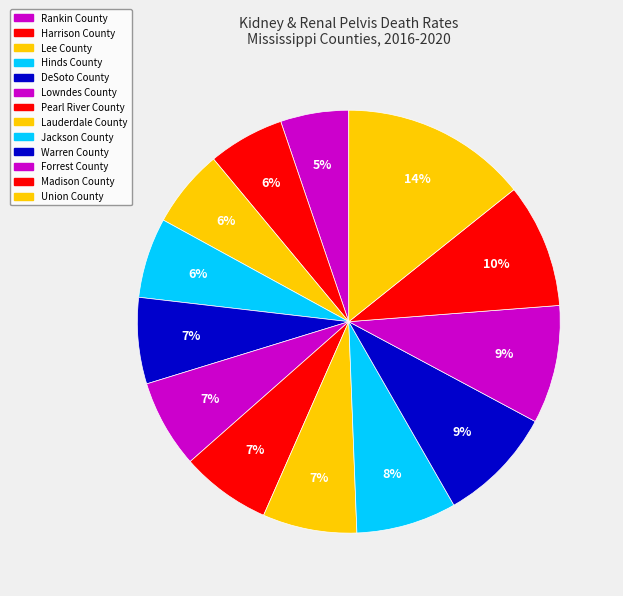

What portion of the pie excludes Pearl River County?

93.1%